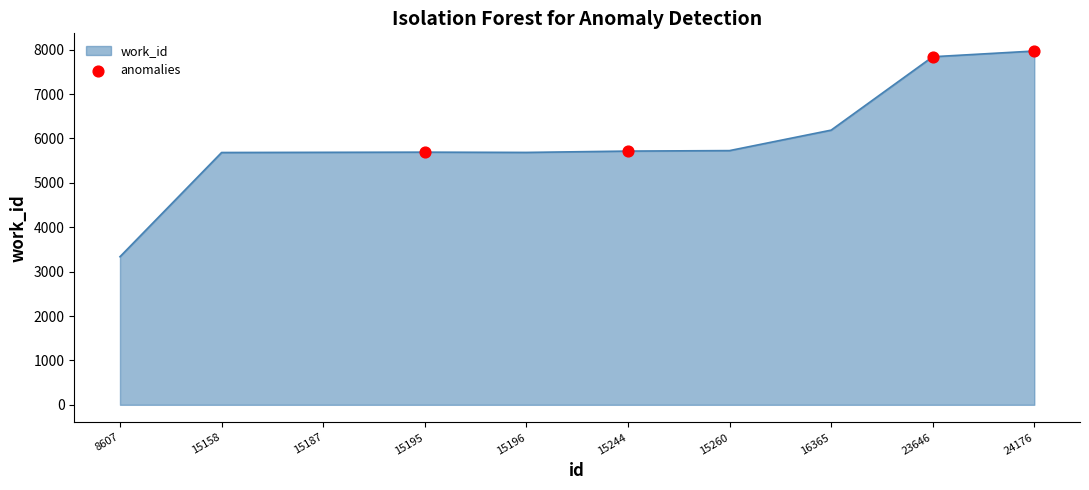

What is the change in value from 8607 to 15158?

+2347